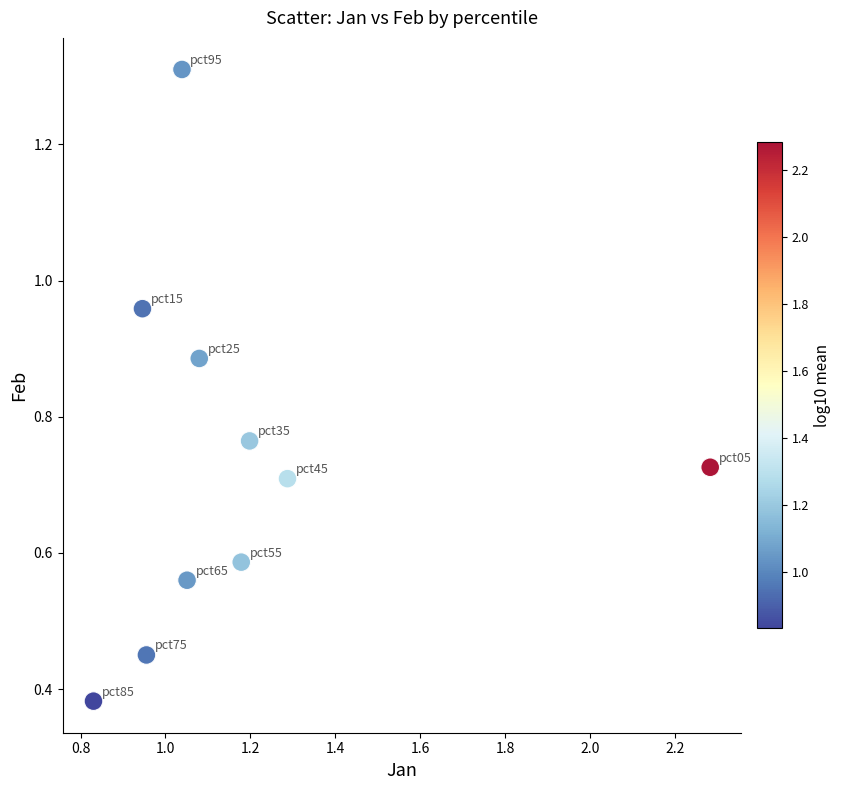

What is the range of X values (max minus min)?

1.5